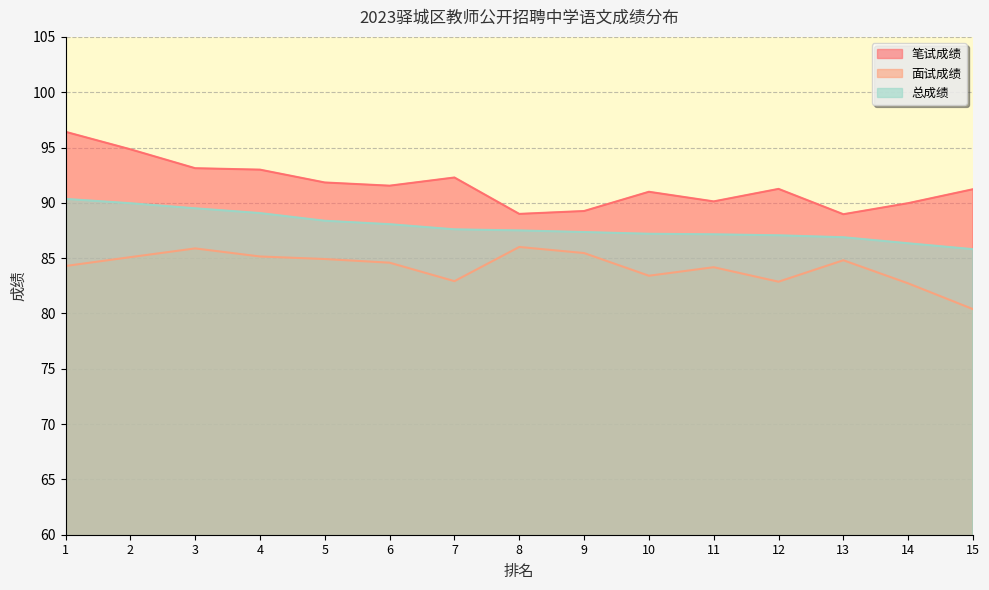

Reading left to right, extract all data points from this chart.

笔试成绩: 1=96.4	2=94.8	3=93.1	4=93.0	5=91.8	6=91.5	7=92.3	8=89.0	9=89.3	10=91.0	11=90.1	12=91.3	13=89.0	14=90.0	15=91.2
面试成绩: 1=84.3	2=85.1	3=85.9	4=85.2	5=84.9	6=84.6	7=82.9	8=86.0	9=85.5	10=83.4	11=84.2	12=82.9	13=84.8	14=82.7	15=80.4
总成绩: 1=90.4	2=90.0	3=89.5	4=89.1	5=88.4	6=88.1	7=87.6	8=87.5	9=87.4	10=87.2	11=87.2	12=87.1	13=86.9	14=86.3	15=85.8